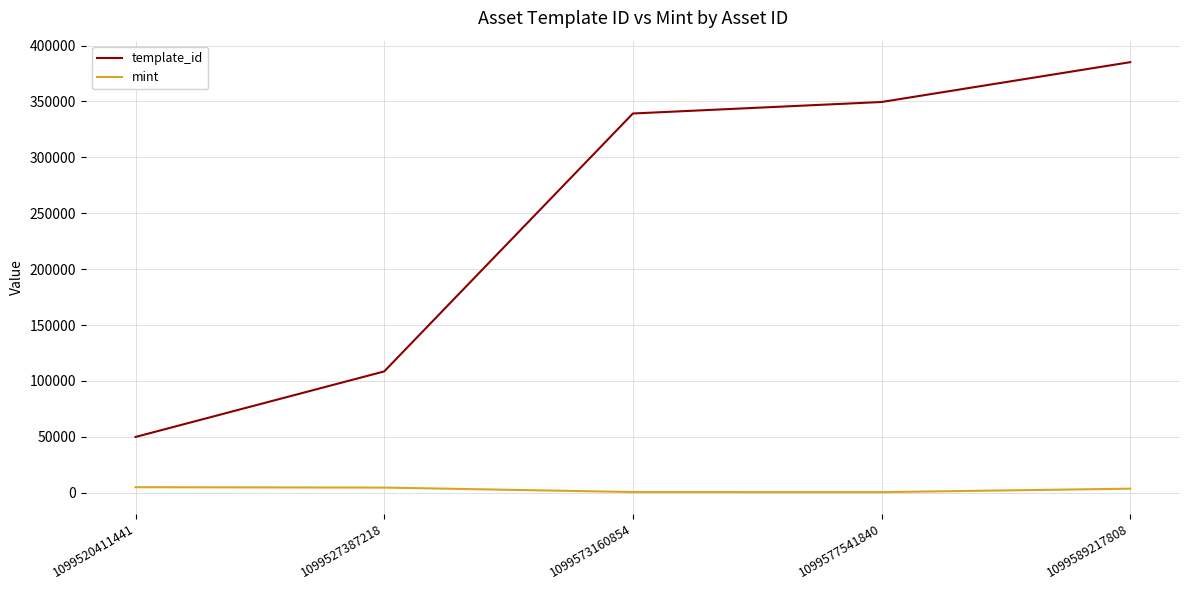

What is the total value across all series at 1099589217808?

388736